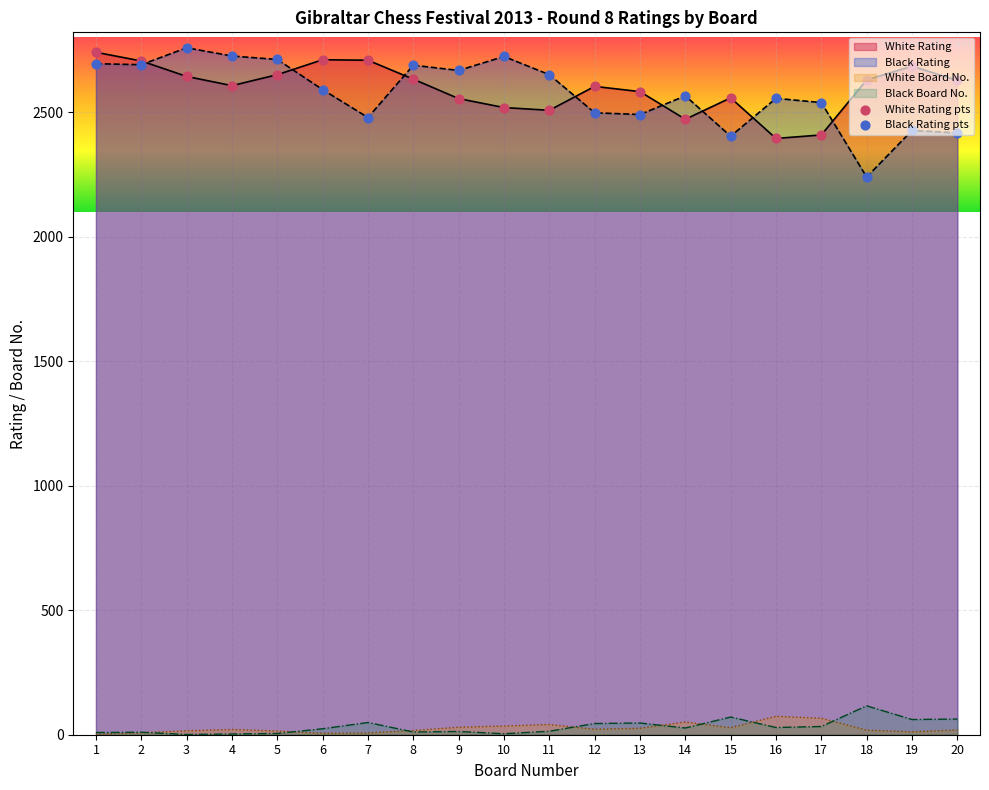

Which series has the largest total across all categories?

White Rating